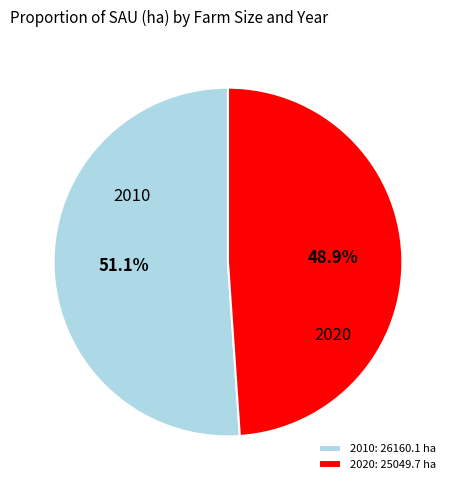

Rank the categories by value from lowest to highest.

2020: 25049.7 ha, 2010: 26160.1 ha